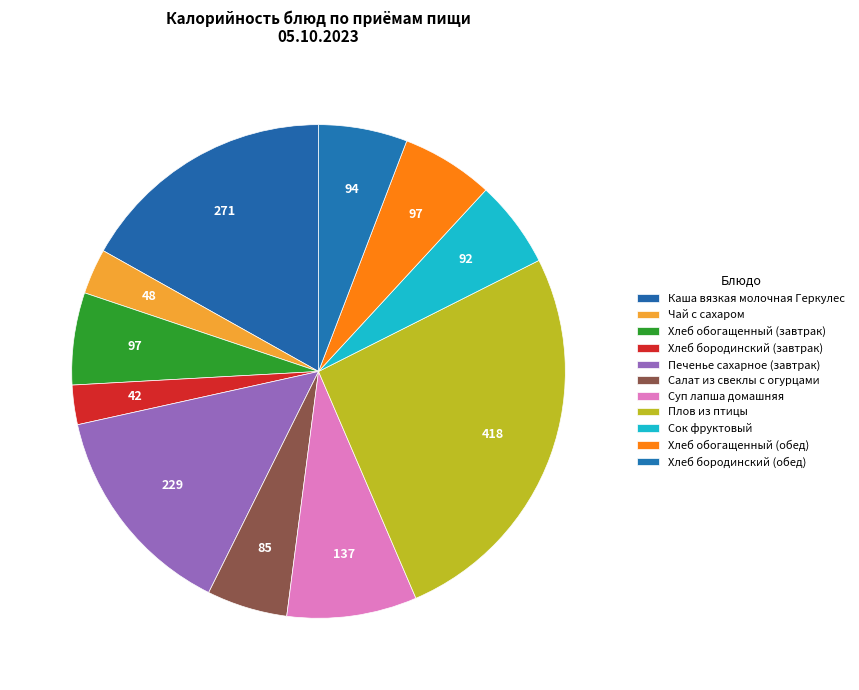

Count the number of slices in the pie.

11